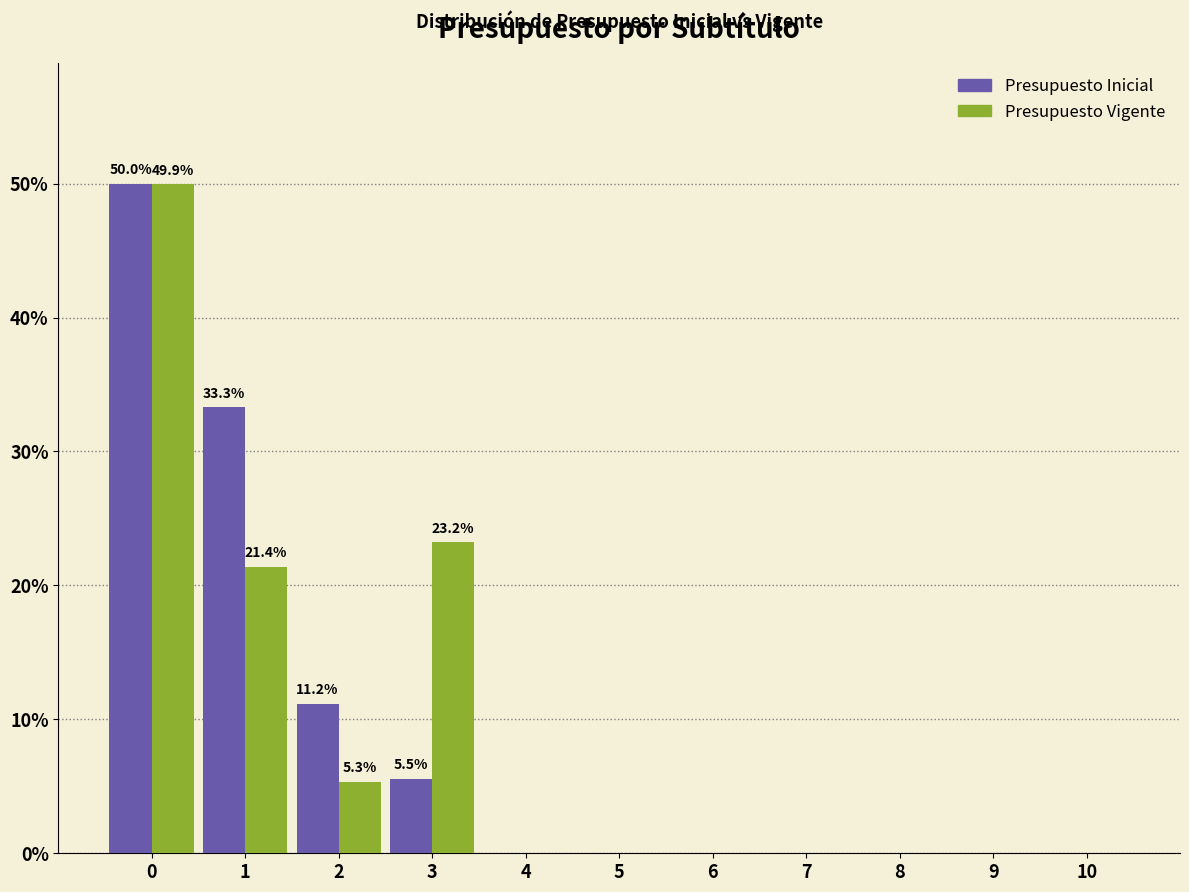

The value of Presupuesto Vigente at 2 is 5.3. True or false?

True